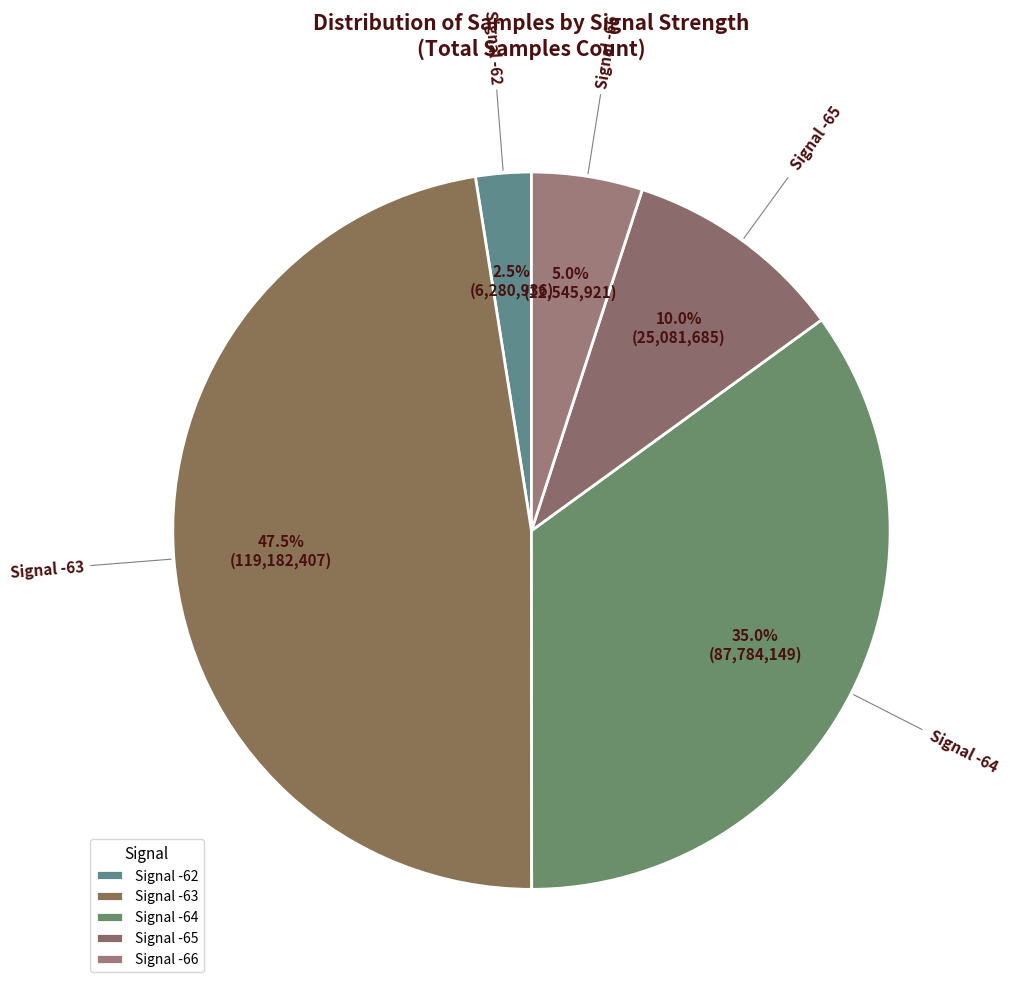

Combined, do Signal -66 and Signal -64 account for over 50%?

No